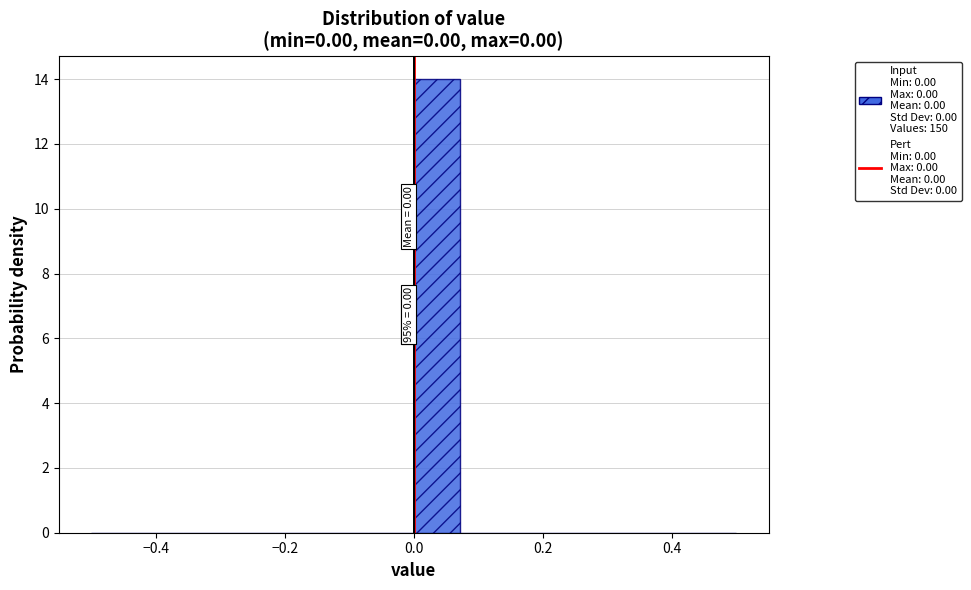

Read against the x-axis, roughly where is the centre of the tallest bar?

0.04